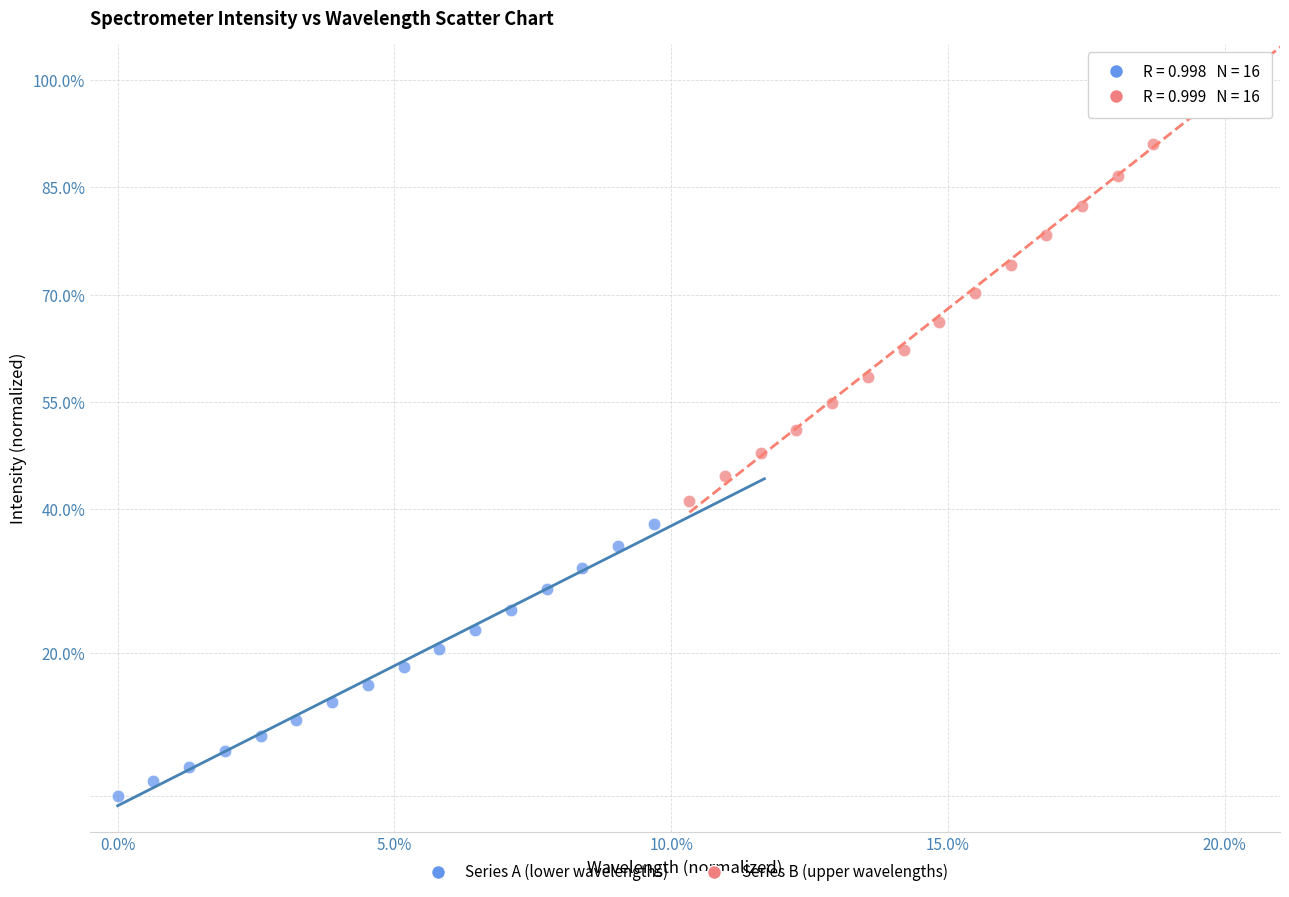

Which series has the widest spread of Y values?

Series B (upper wavelengths)